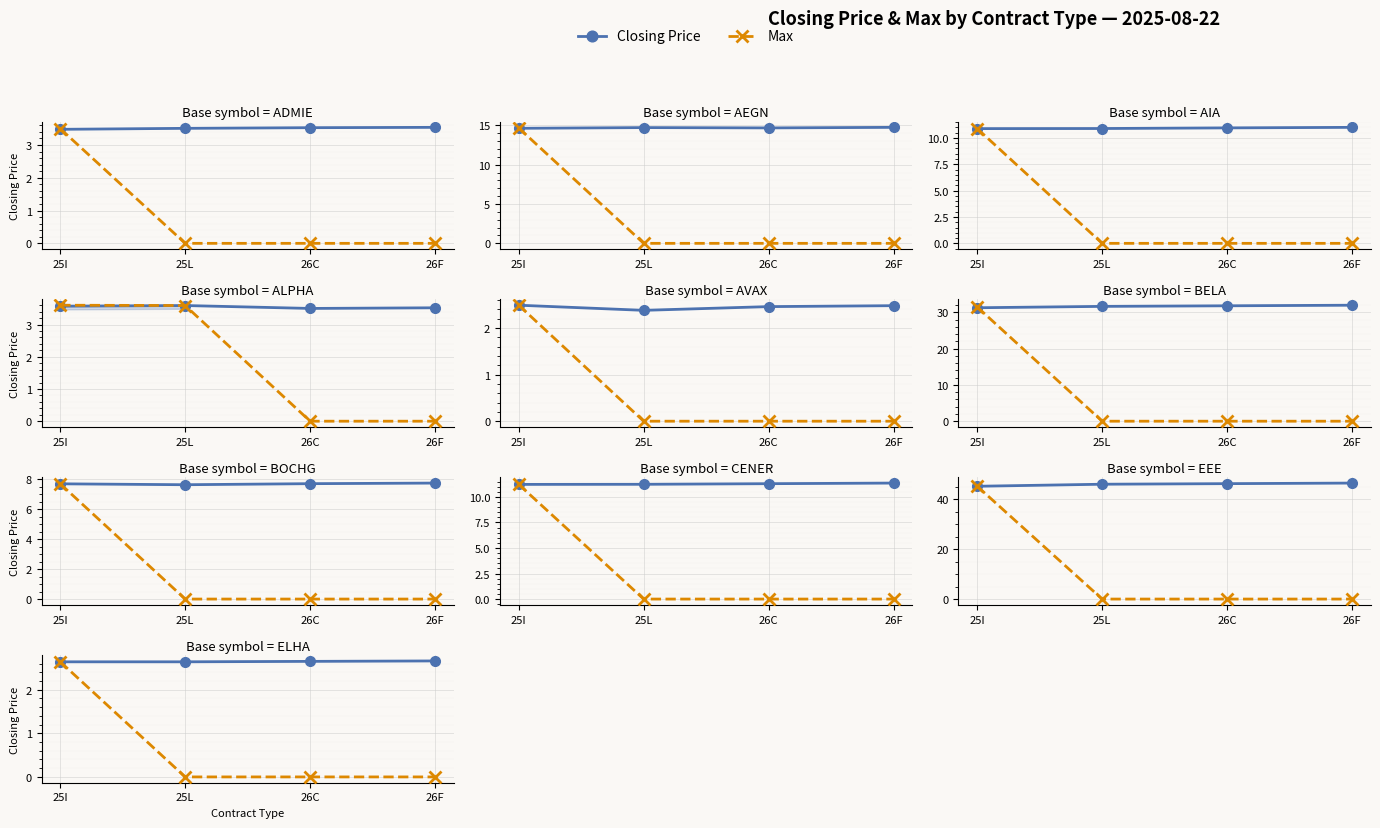

What is the value of the Closing Price point at the 4th from the left?

2.7